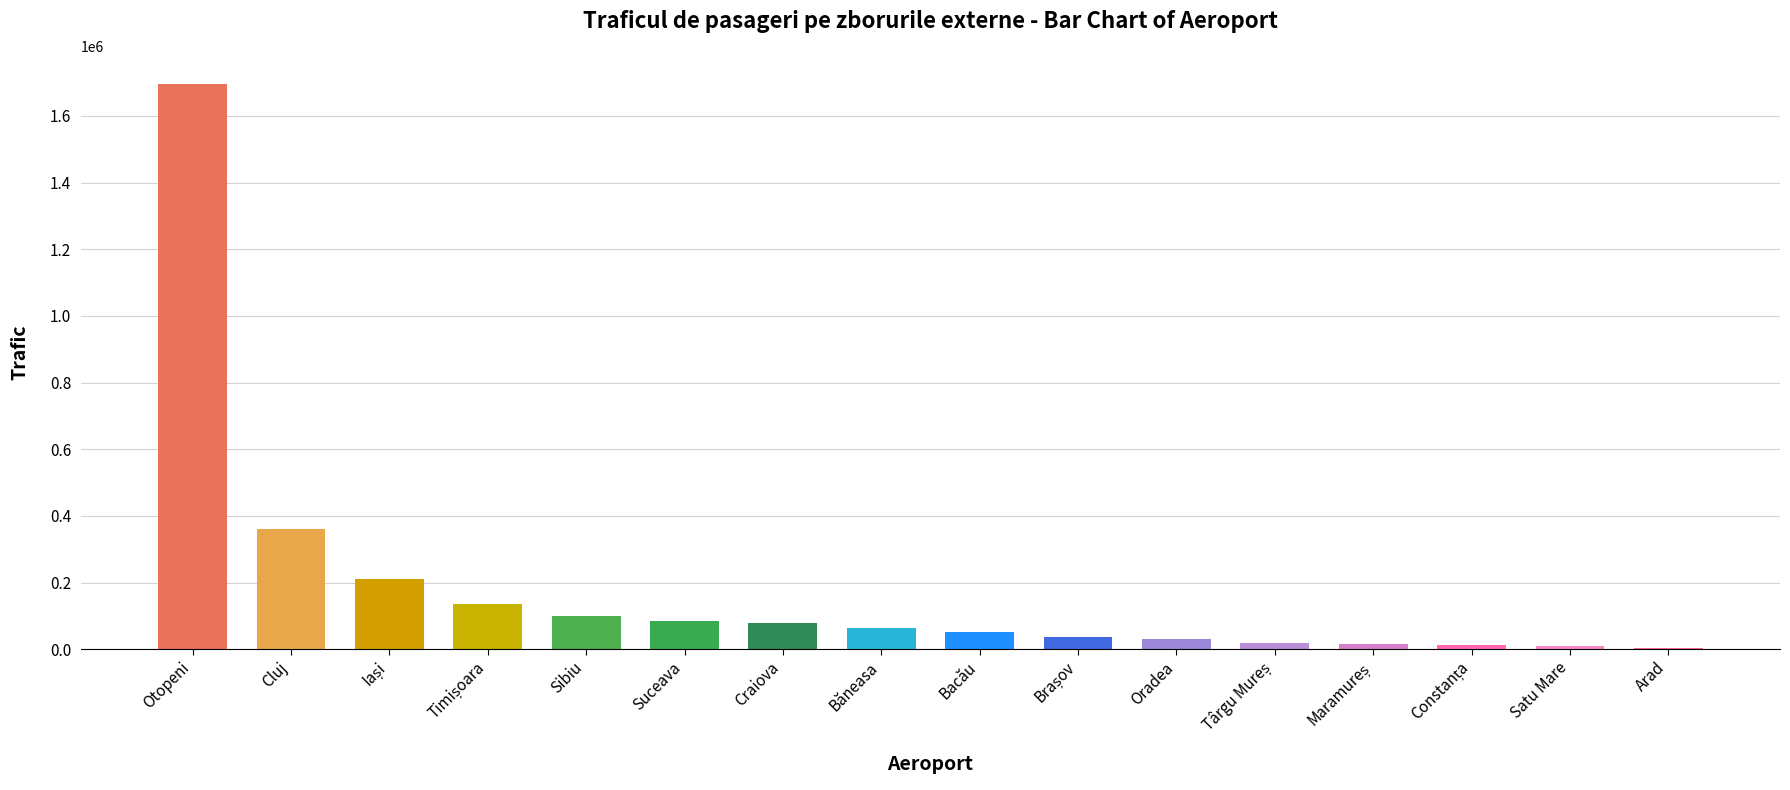

What is the average value?

181643